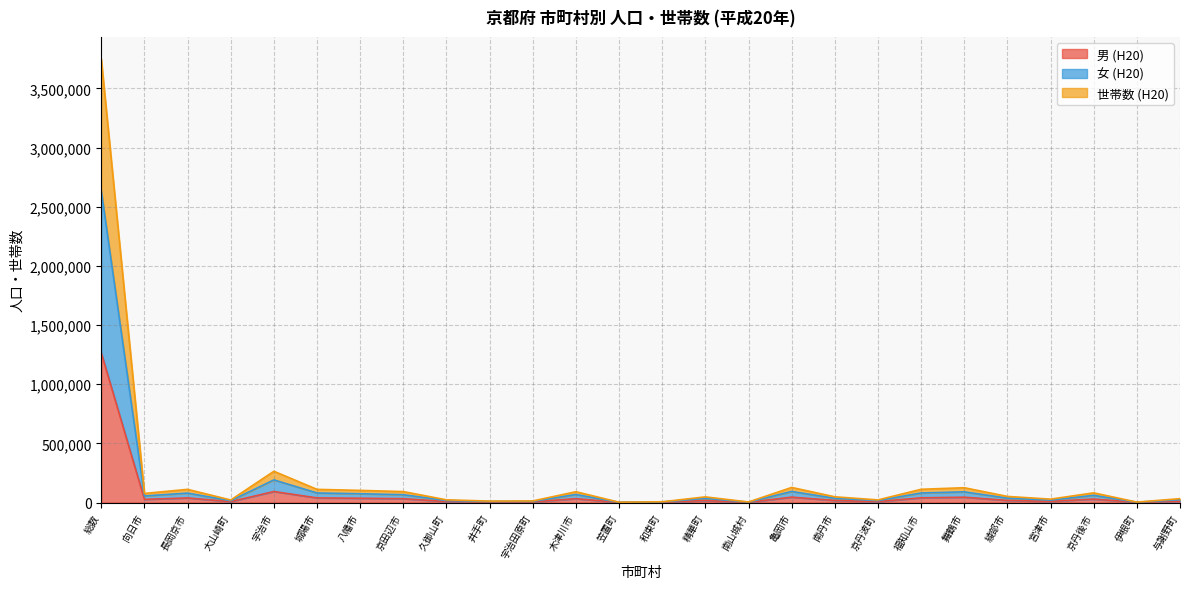

At which category is the sum across all series the highest?

総数